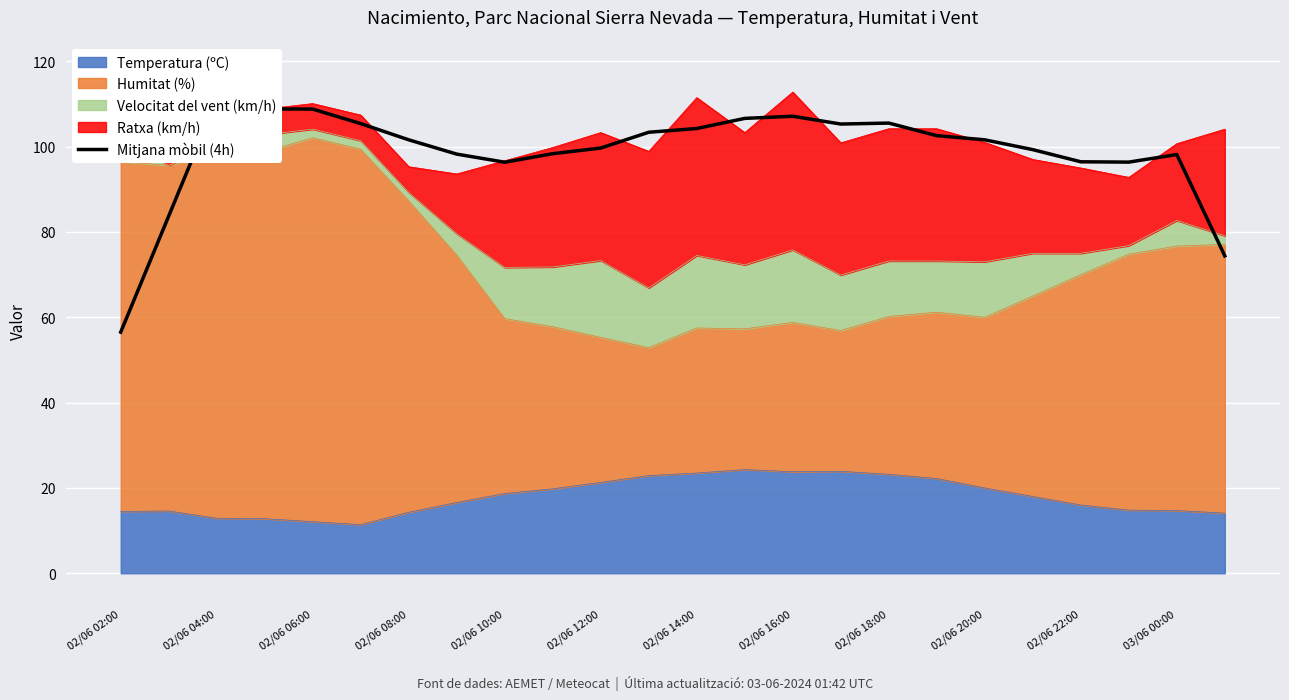

True or false: Temperatura (ºC) has a value of 14.7 at 03/06 00:00.

True